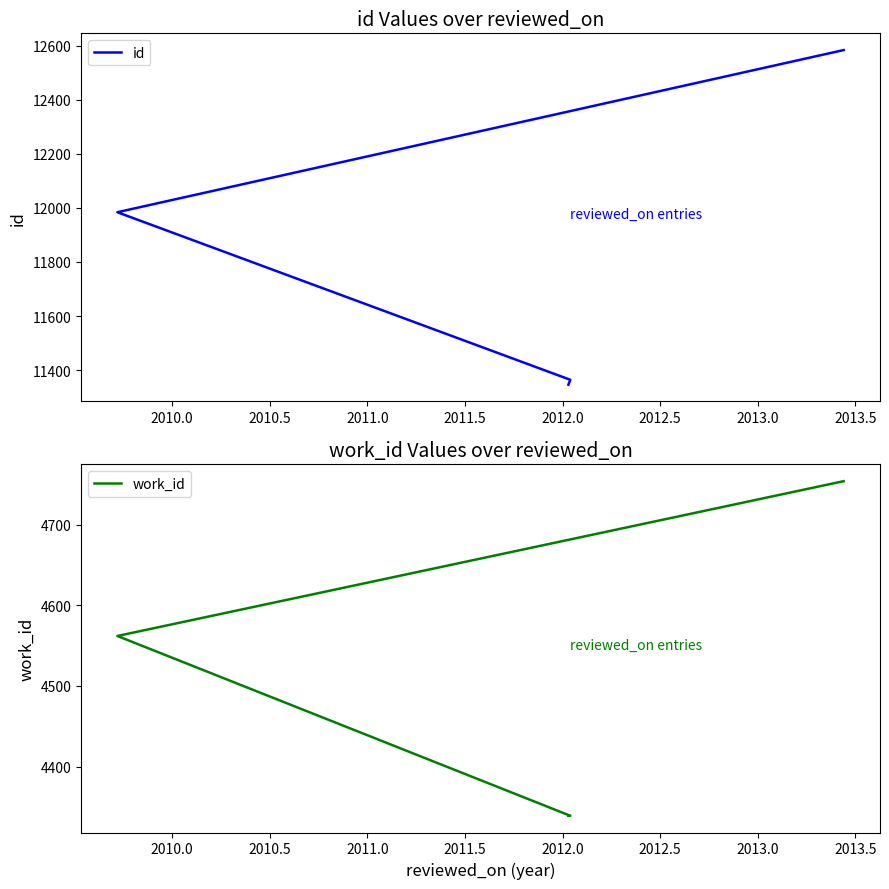

Is the value of id at 2010.5 greater than the value of work_id at 2009.5?

Yes